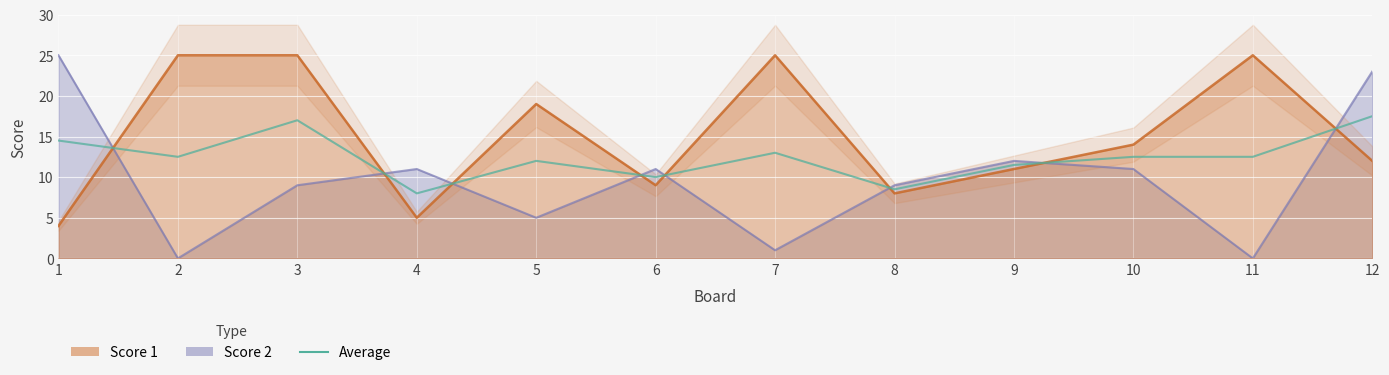

List the labels in order of value, largest first.

12, 3, 1, 7, 2, 10, 11, 5, 9, 6, 8, 4